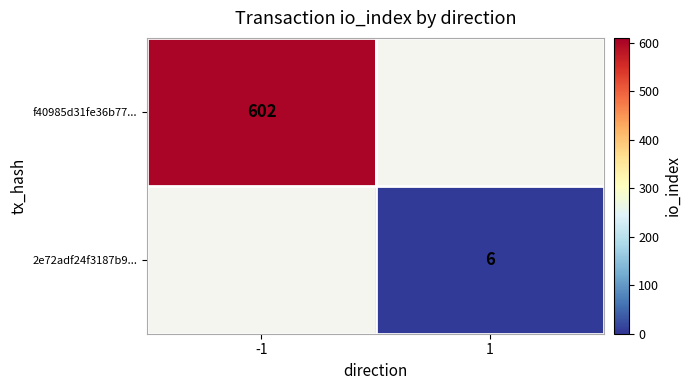

The value of f40985d31fe36b77... at -1 is 170. True or false?

False